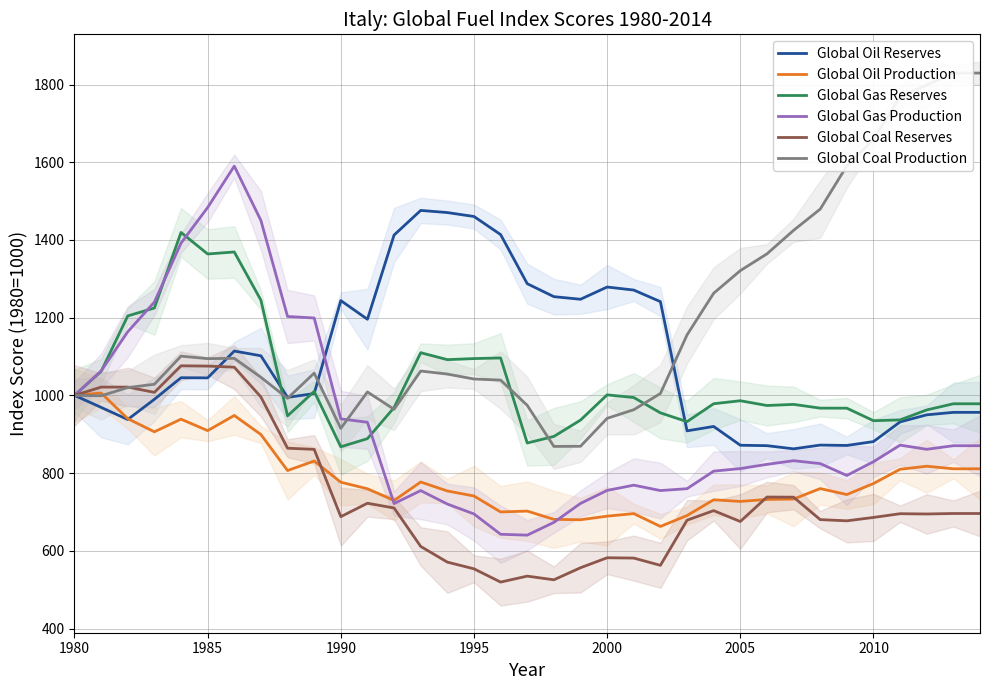

What is the maximum value for Global Gas Reserves?

1419.4